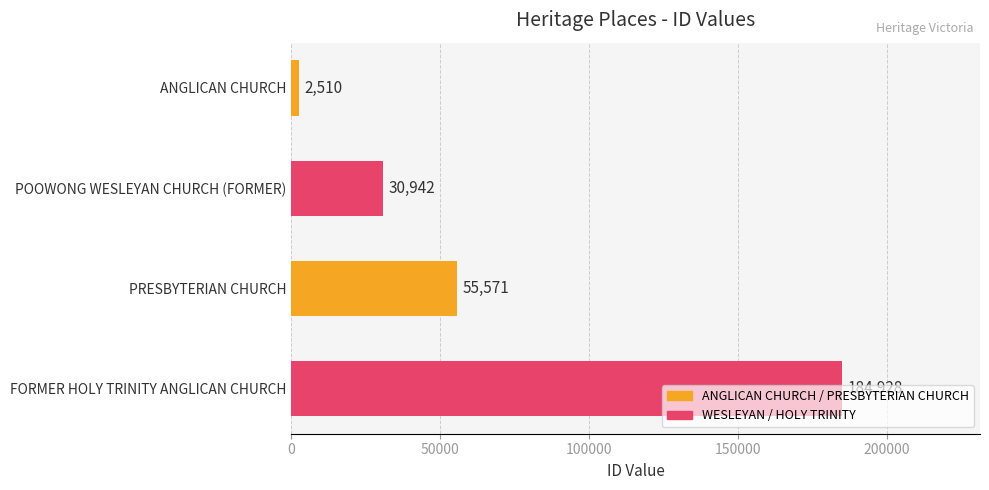

Rank the categories by value from highest to lowest.

FORMER HOLY TRINITY ANGLICAN CHURCH, PRESBYTERIAN CHURCH, POOWONG WESLEYAN CHURCH (FORMER), ANGLICAN CHURCH